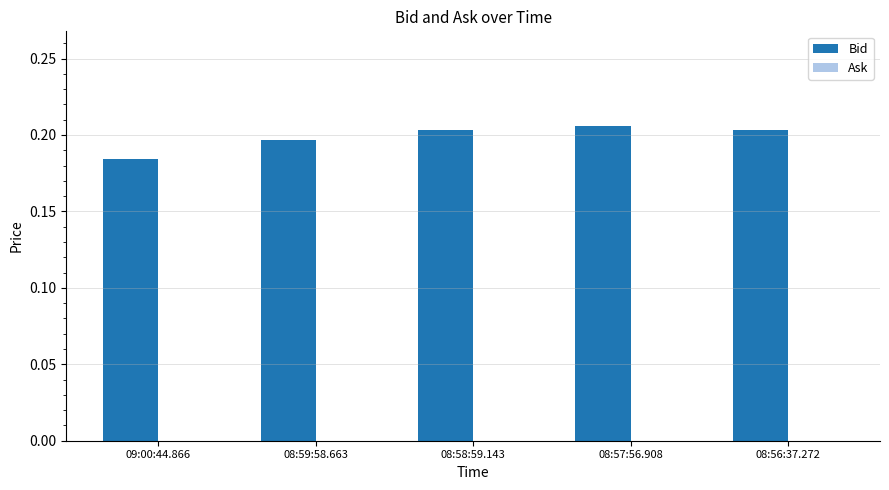

The chart shows a value of 0.3 at 09:00:44.866. True or false?

False